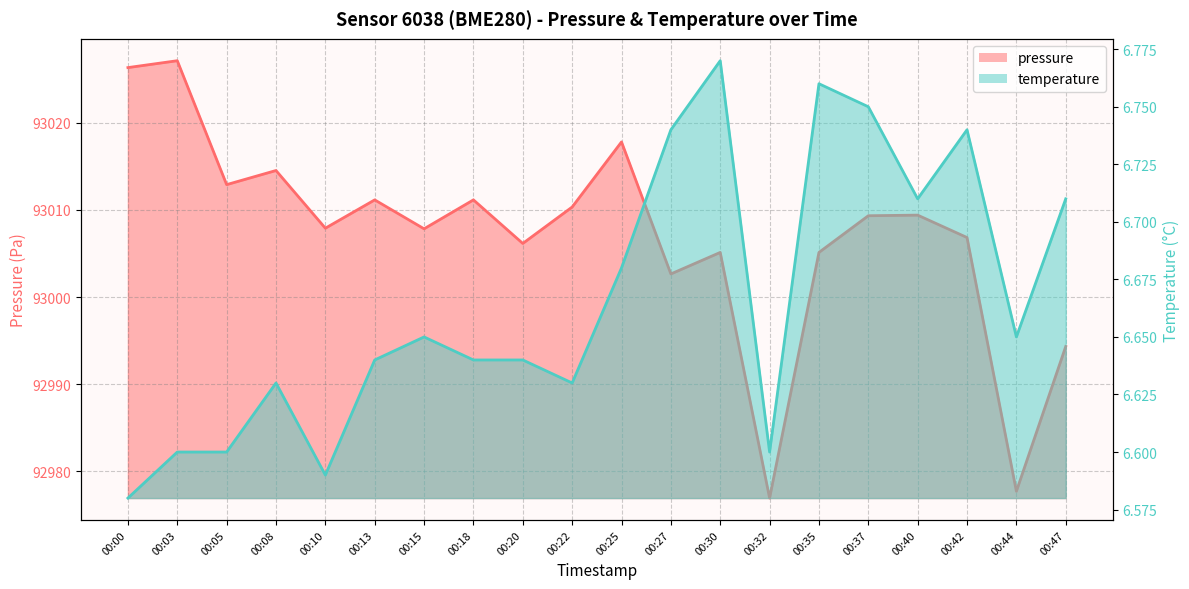

Reading left to right, transcribe all the data shown in this chart.

pressure: 93026.3	93027.1	93012.9	93014.5	93007.9	93011.2	93007.8	93011.2	93006.2	93010.3	93017.8	93002.7	93005.1	92976.9	93005.1	93009.3	93009.4	93006.8	92977.7	92994.3
temperature: 6.6	6.6	6.6	6.6	6.6	6.6	6.7	6.6	6.6	6.6	6.7	6.7	6.8	6.6	6.8	6.8	6.7	6.7	6.7	6.7